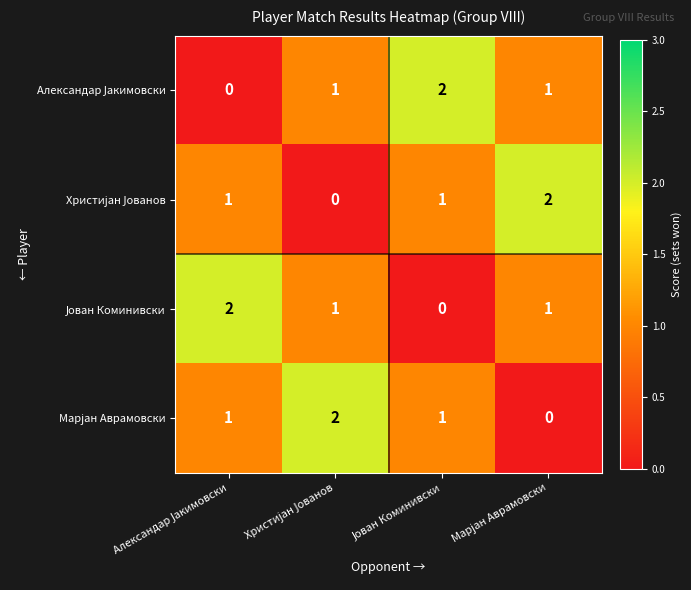

At how many categories does at least one series exceed 1?

4